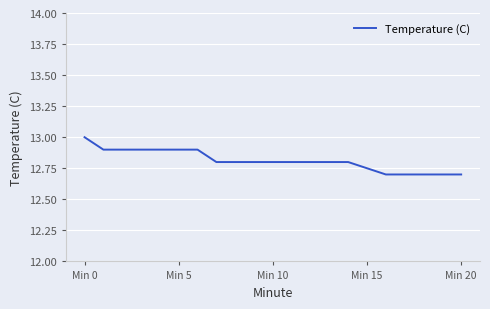

Is this an area chart (filled region under the line)?

No